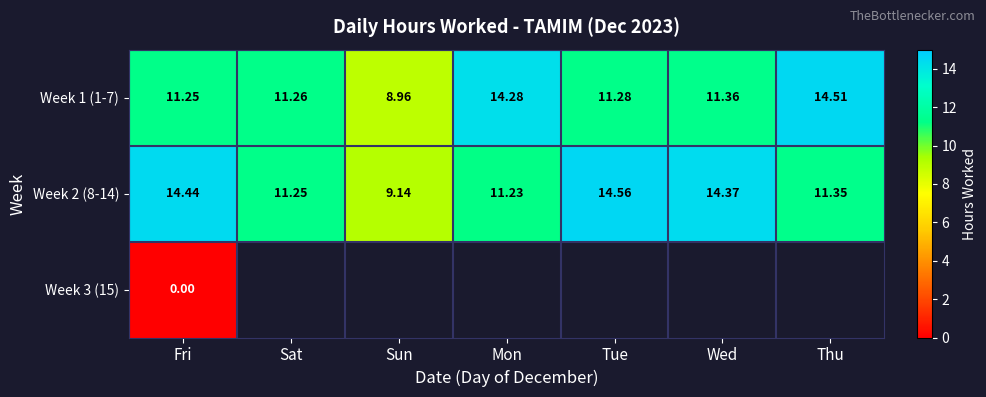

What is the difference between the maximum and minimum values in the Week 2 (8-14) series?

5.4